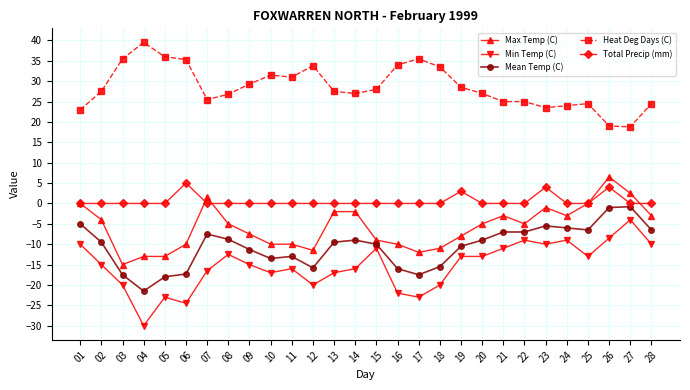

In Total Precip (mm), how many points are higher than both neighbors (excluding endpoints)?

4